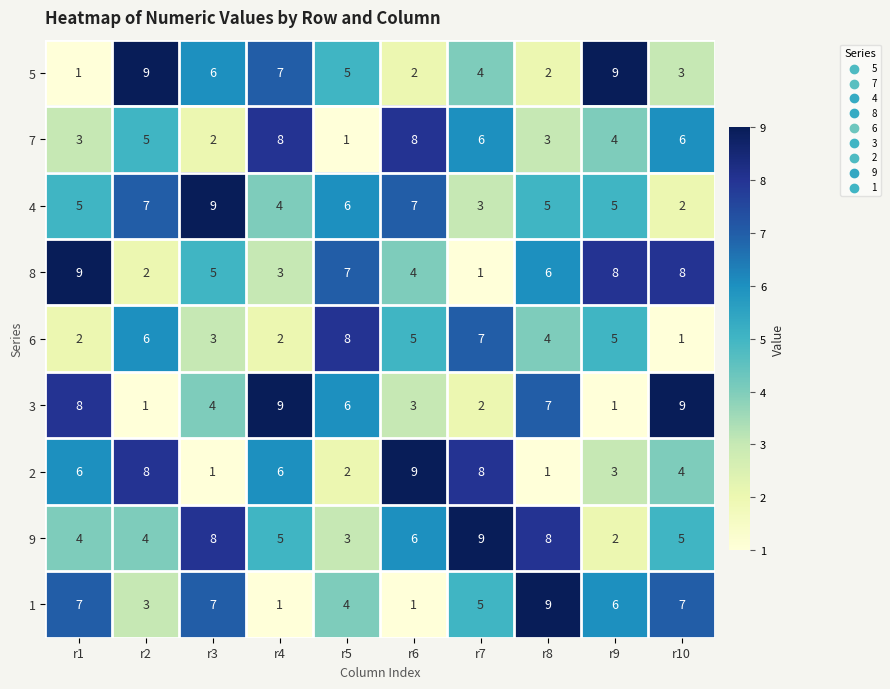

Which category has the highest value in the 6 series?

r5